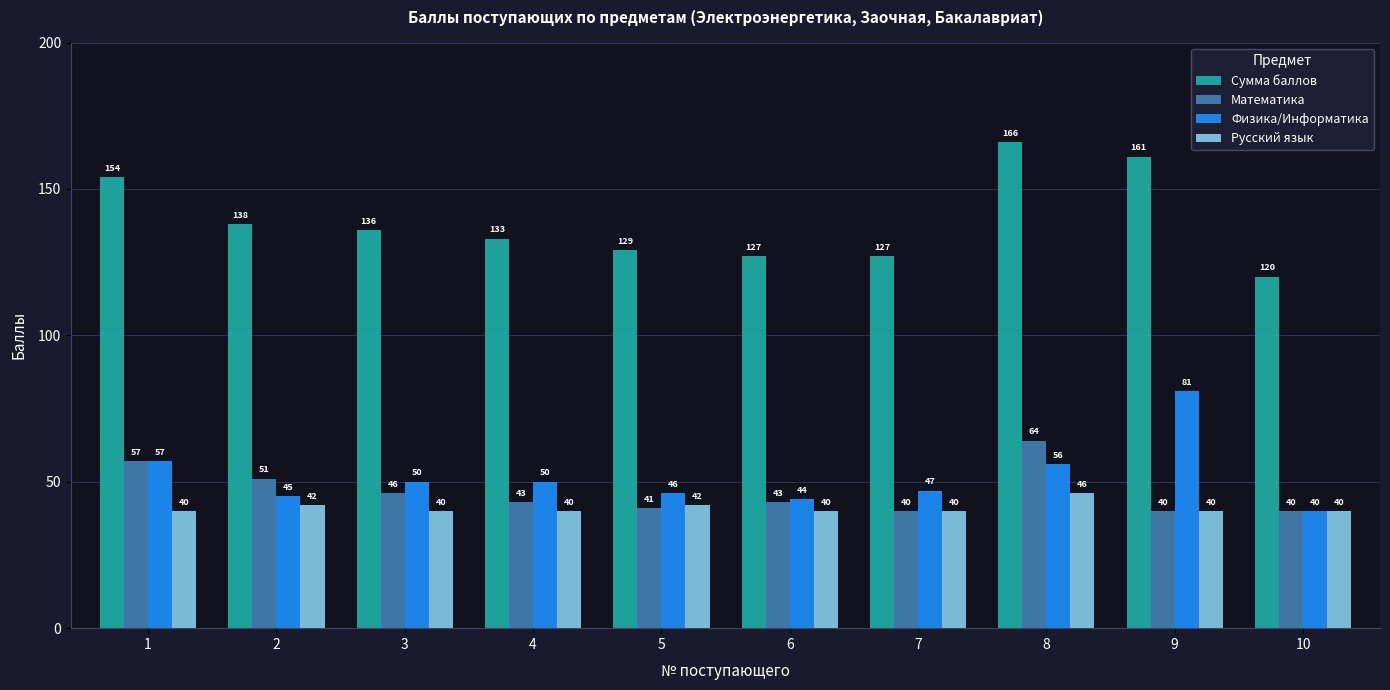

Which category has the highest value across all series?

8